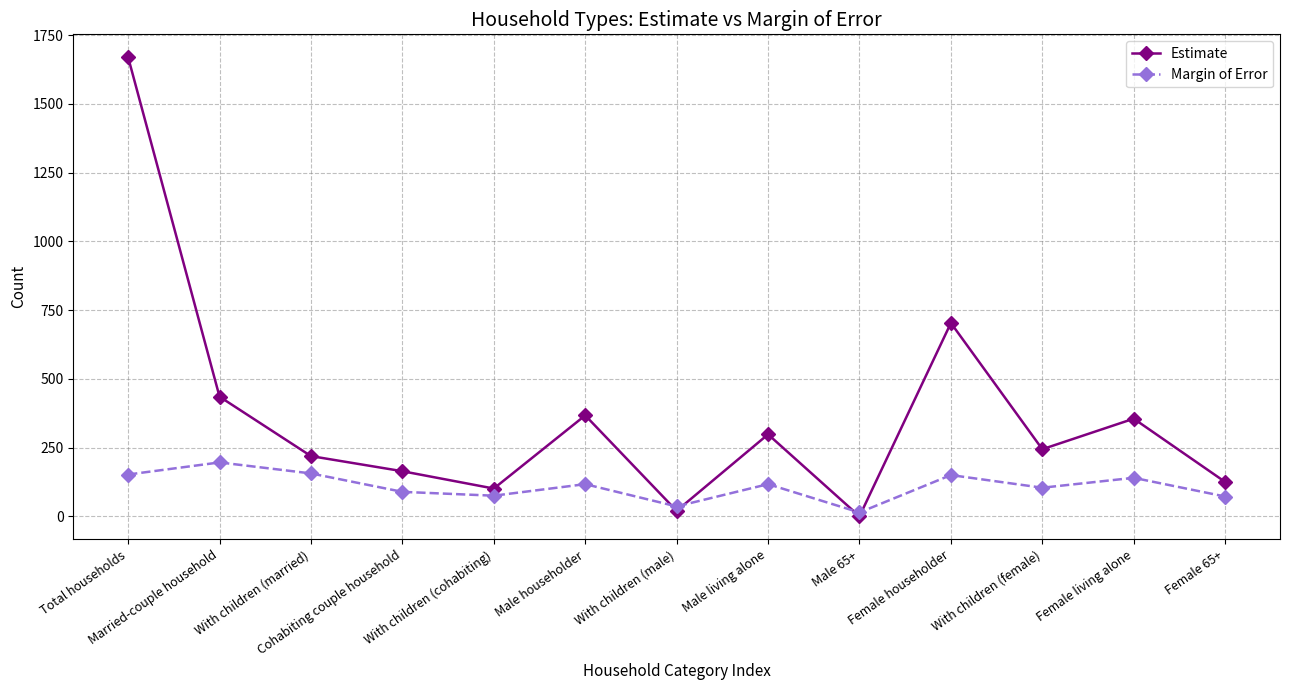

What is the difference between the maximum and minimum values in the Margin of Error series?

182